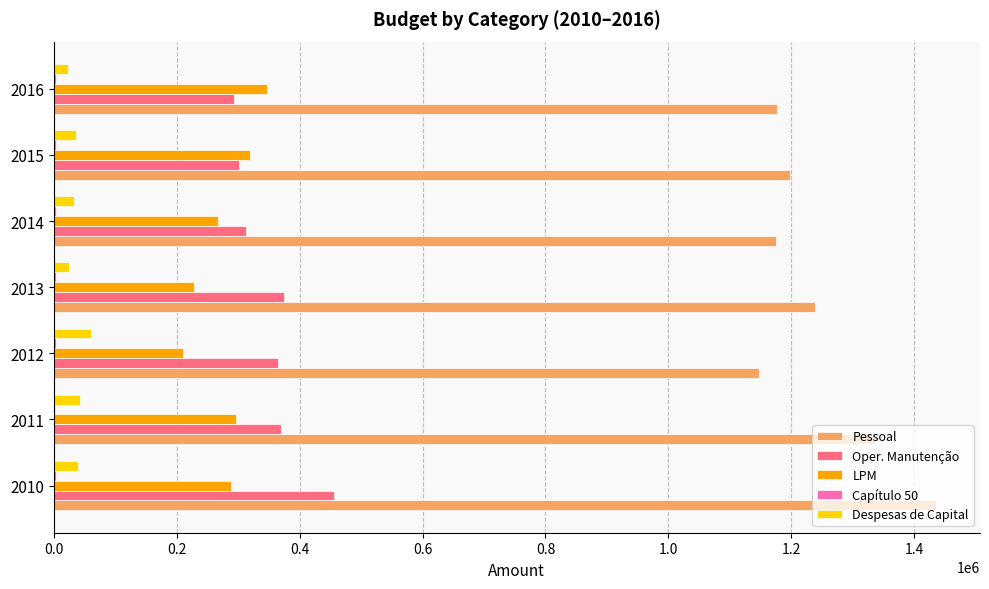

The value of Pessoal at 2012 is 1715007.3. True or false?

False